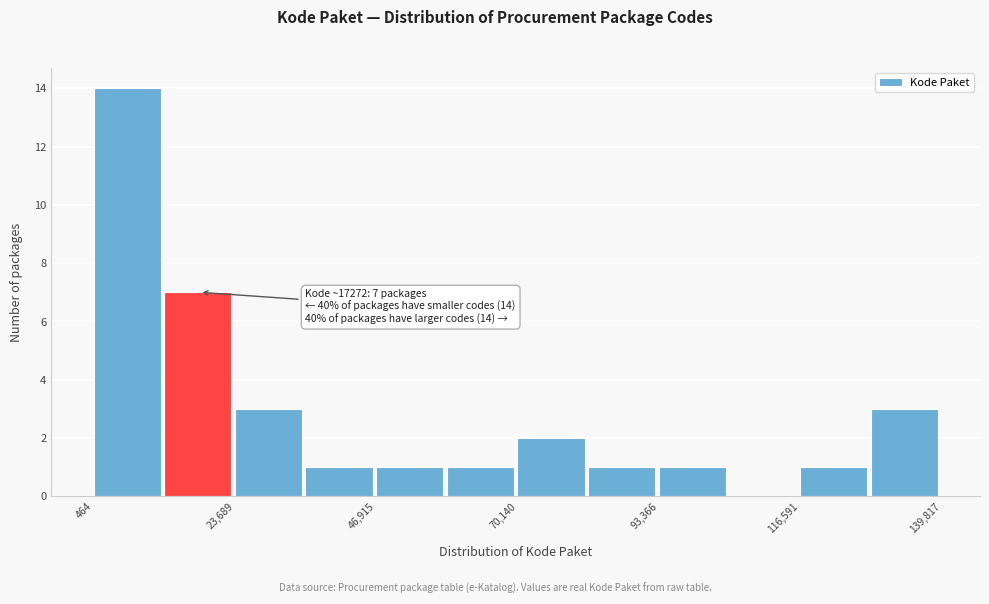

Around what value on the x-axis is the tallest bar? Give the approximate position of its centre, as read against the axis.

5000